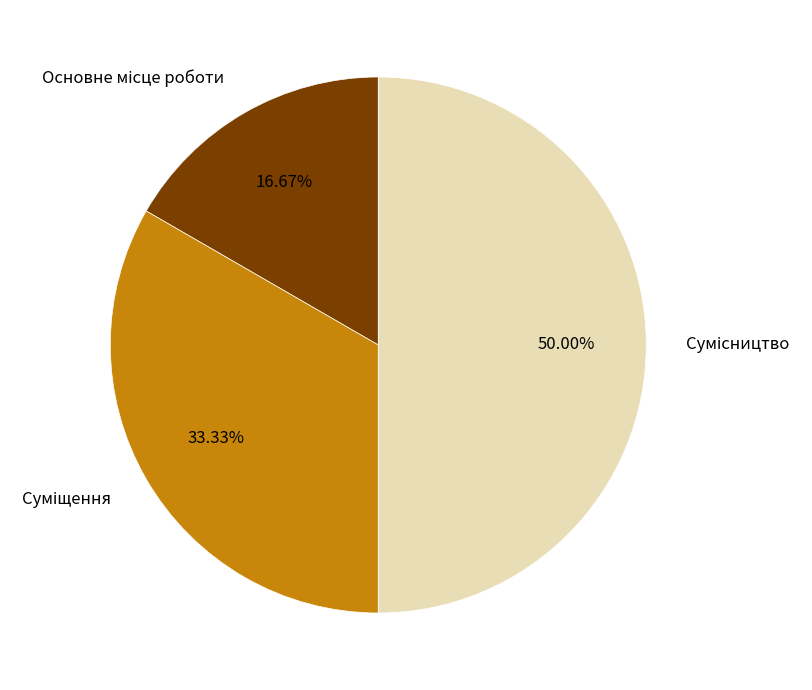

How many slices are in this pie chart?

3